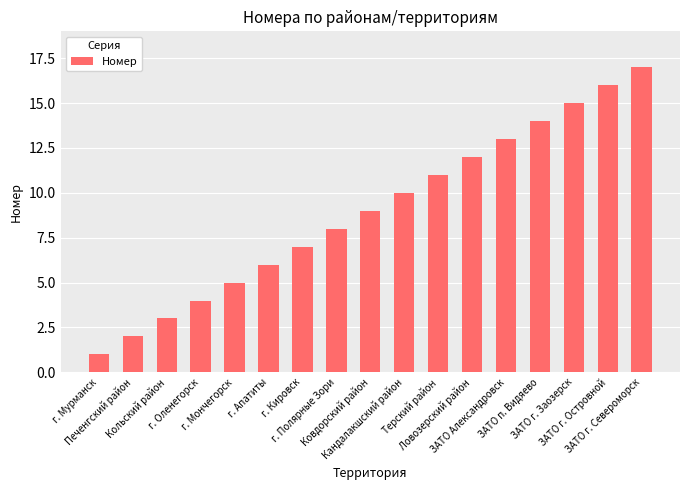

What is the change in value from Ловозерский район to ЗАТО п. Видяево?

+2